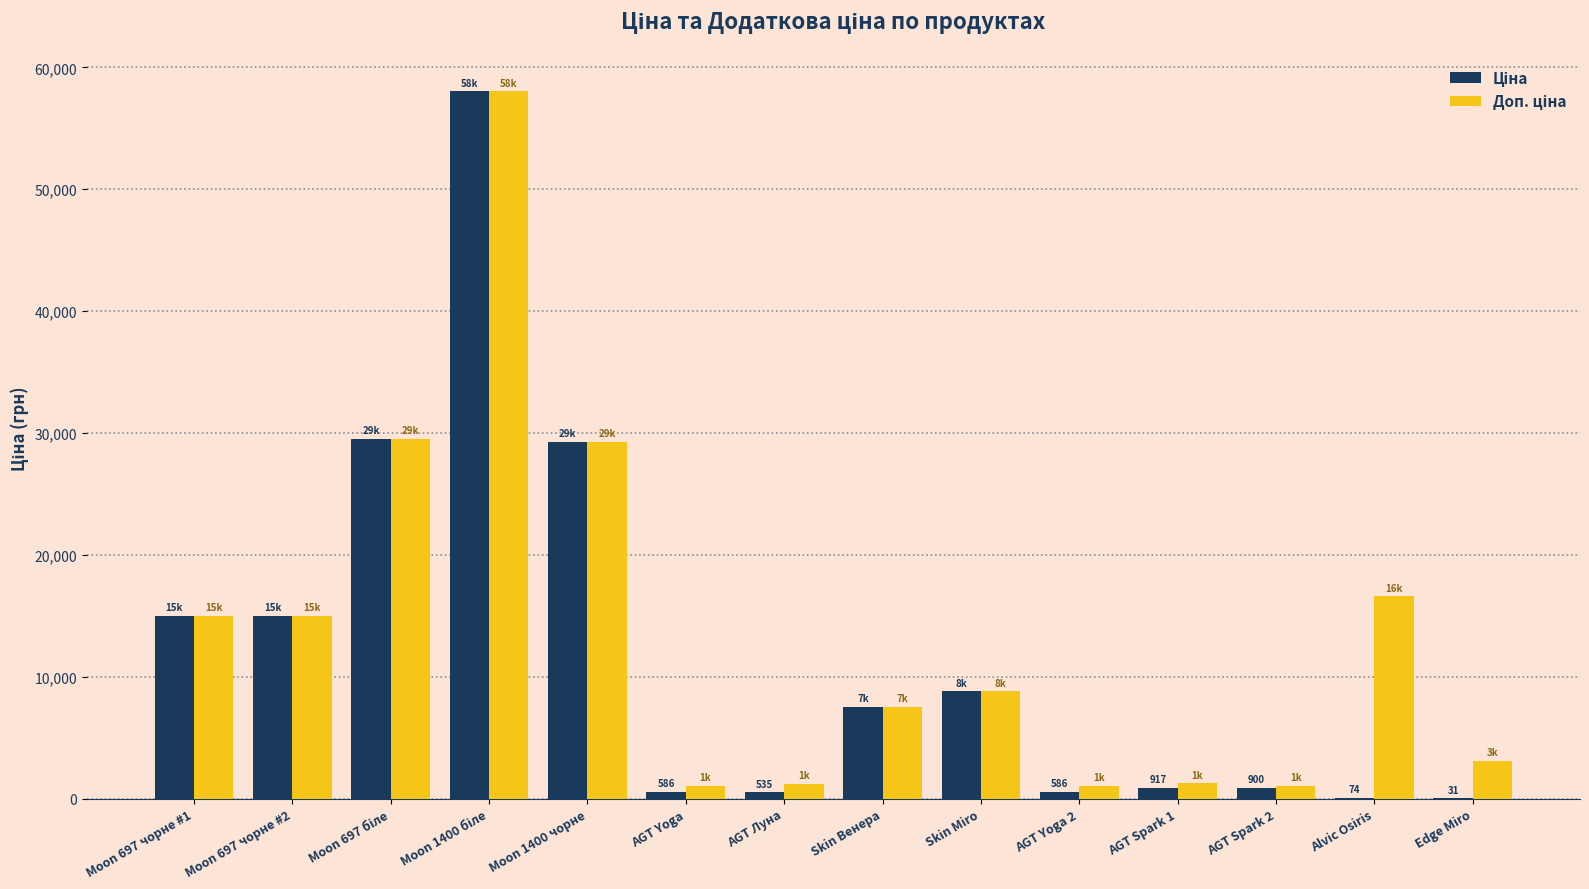

What is the greatest value displayed?

58037.0